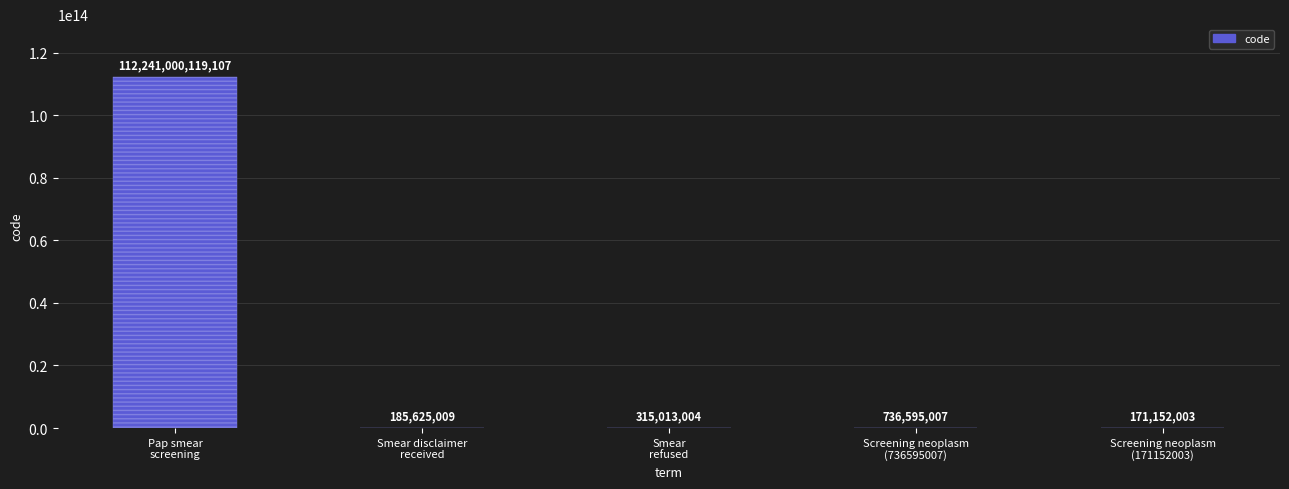

Between Pap smear
screening and Smear disclaimer
received, which is larger?

Pap smear
screening